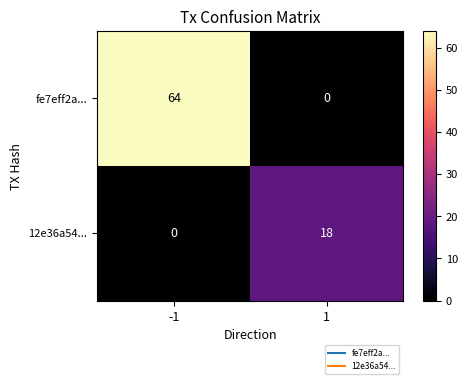

What is the difference between the 12e36a54... values at 1 and -1?

18